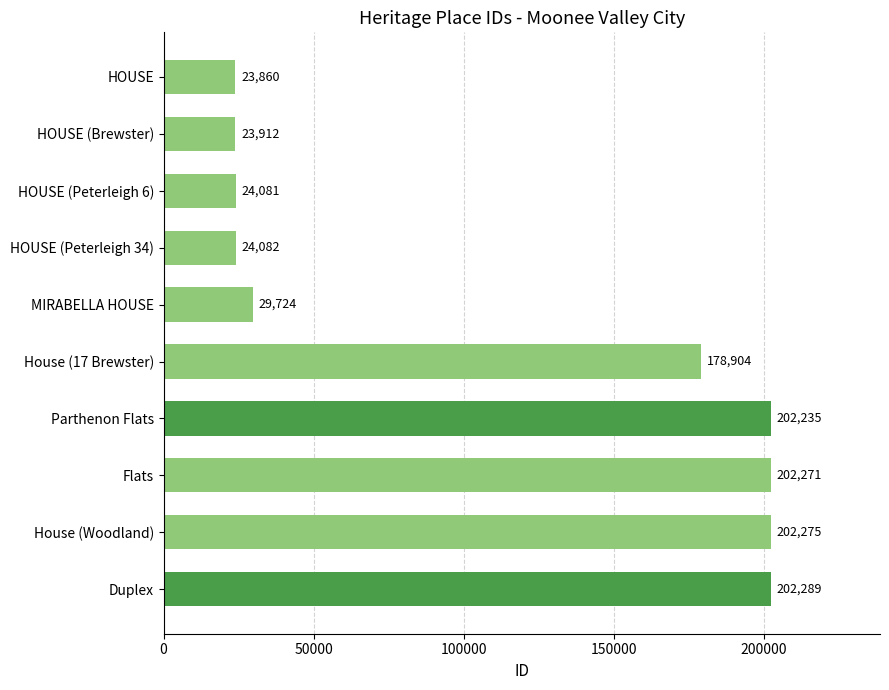

Reading top to bottom, extract all data points from this chart.

23860	23912	24081	24082	29724	178904	202235	202271	202275	202289